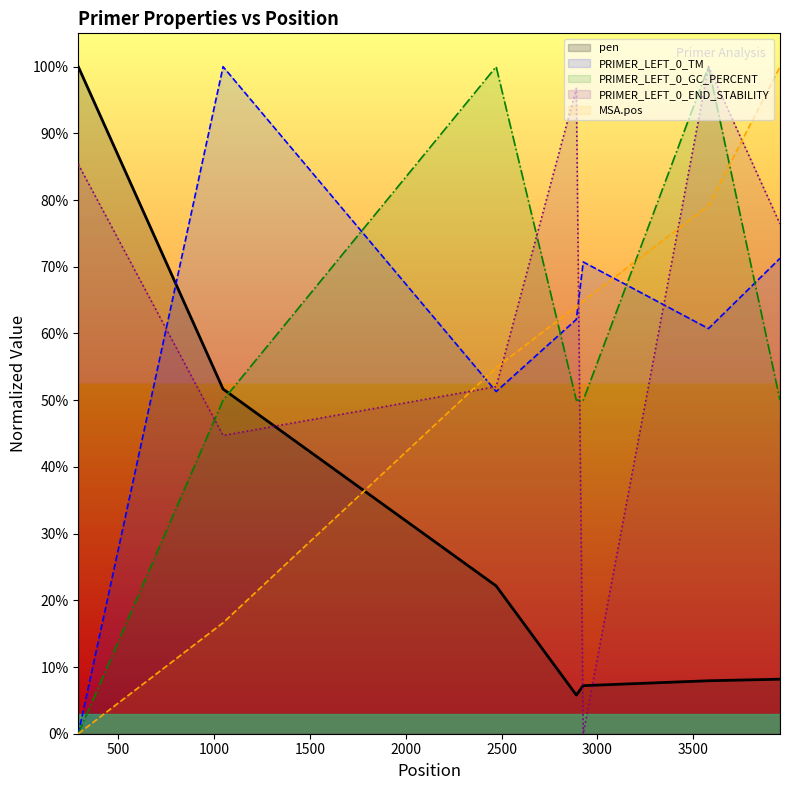

True or false: MSA.pos and PRIMER_LEFT_0_TM cross at least once.

True